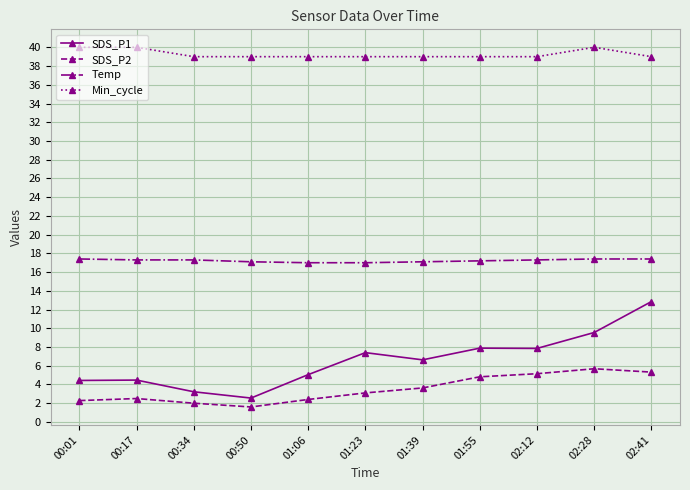

What position from the left is 01:23?

6